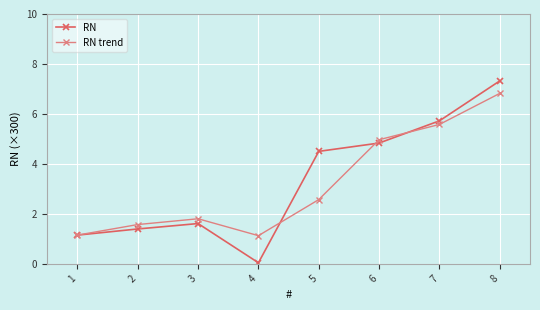

What is the greatest value displayed?

7.3